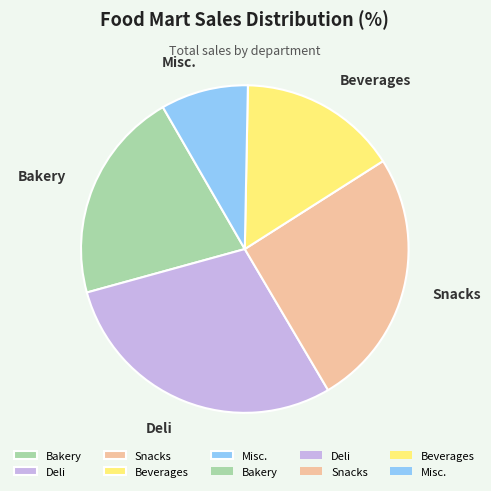

Is Deli the majority of the pie?

No